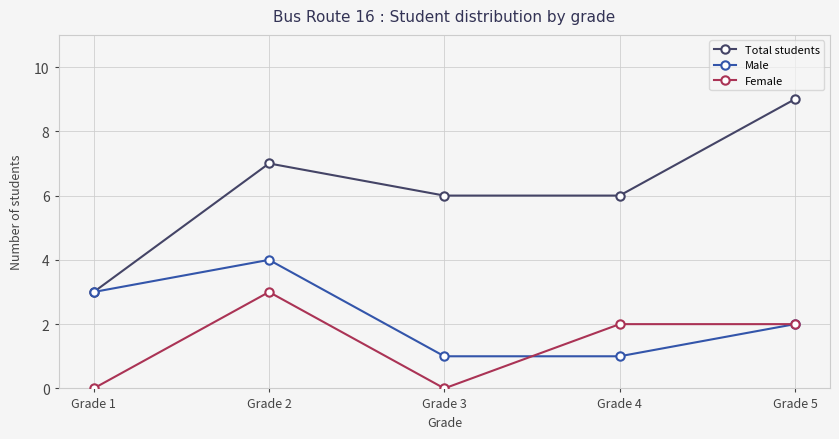

What is the average value of the Female series?

1